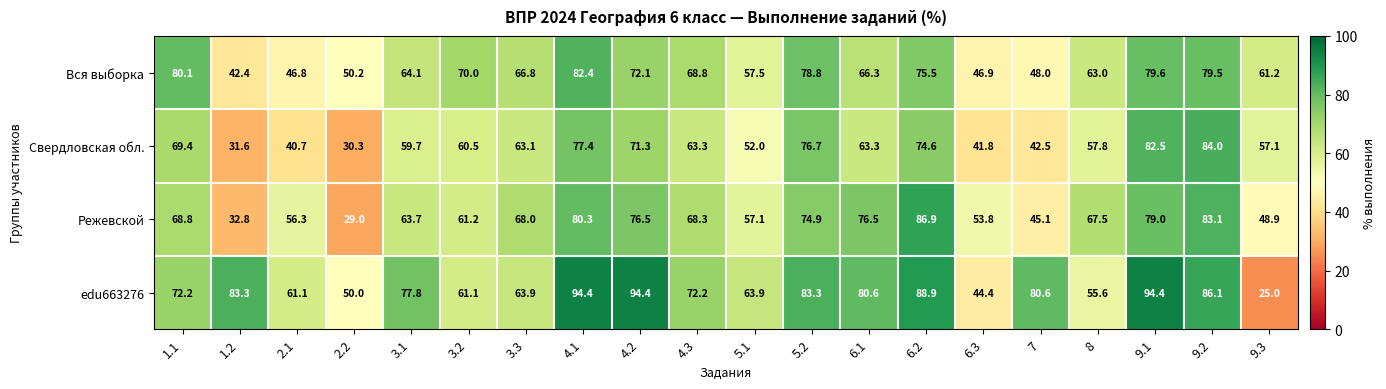

Which category has the highest value in the Свердловская обл. series?

9.2